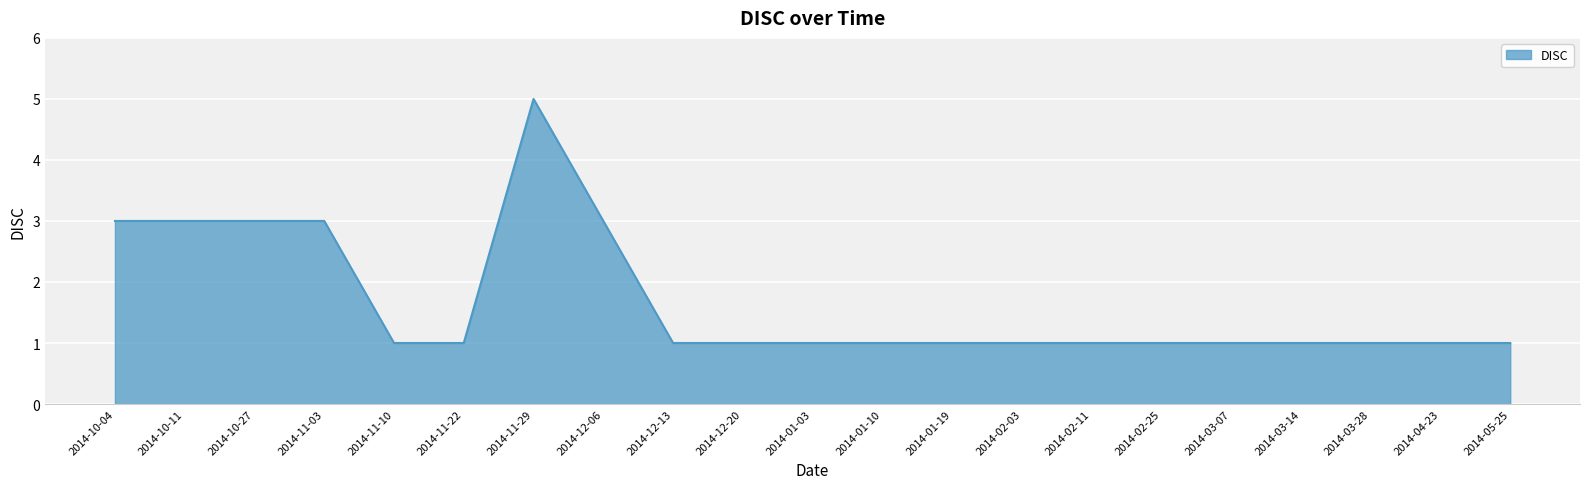

The value at 2014-02-25 is 0. True or false?

False